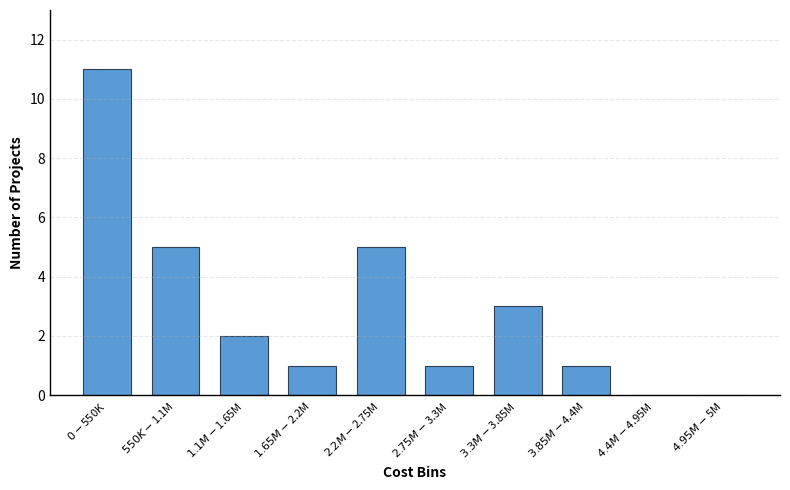

What is the greatest value displayed?

11